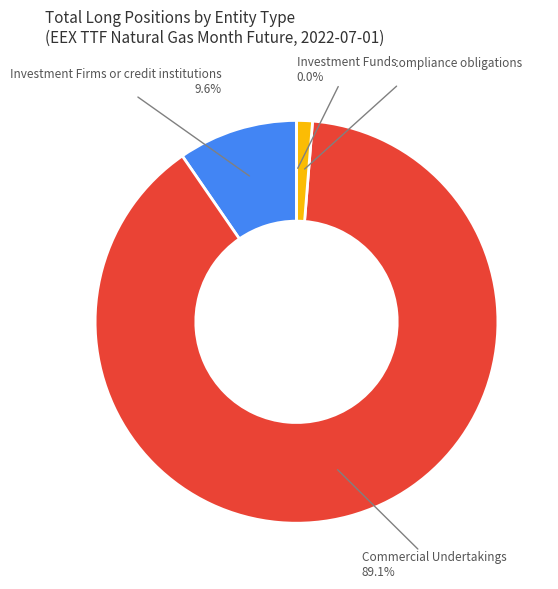

What percentage is the Operators with compliance obligations slice, to the nearest percent?

1%